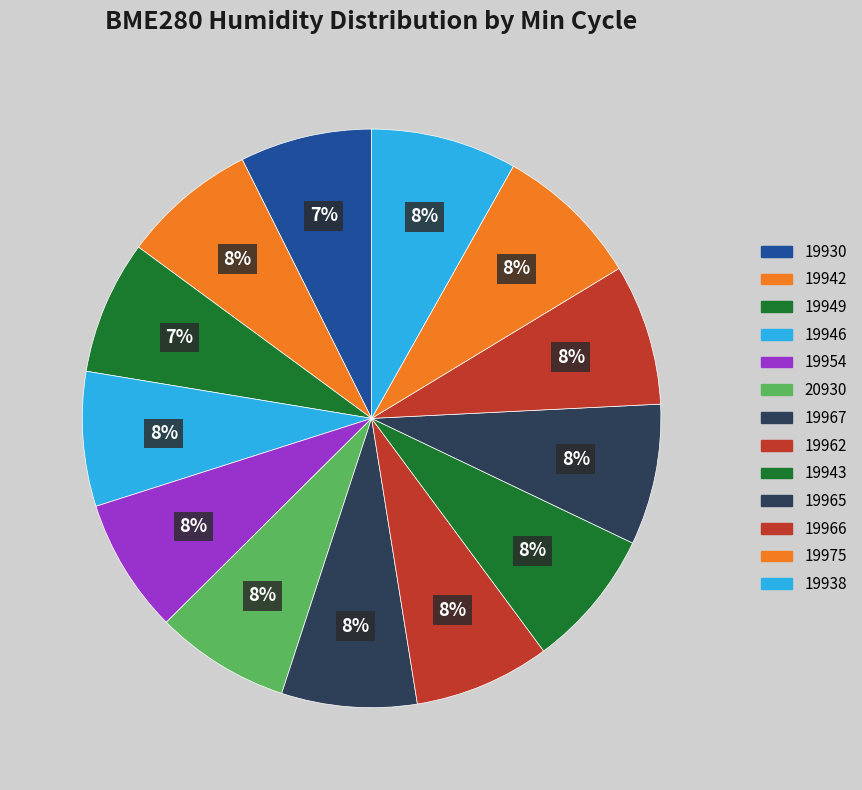

Which has a higher value, 19946 or 19949?

19946